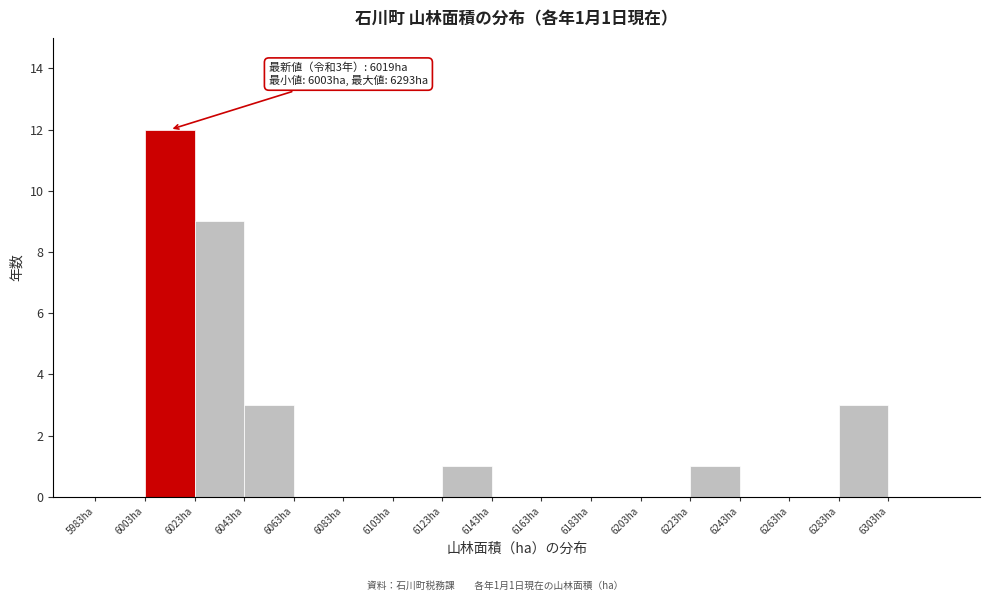

Over which range of the x-axis is the bar tallest?

6003 to 6023